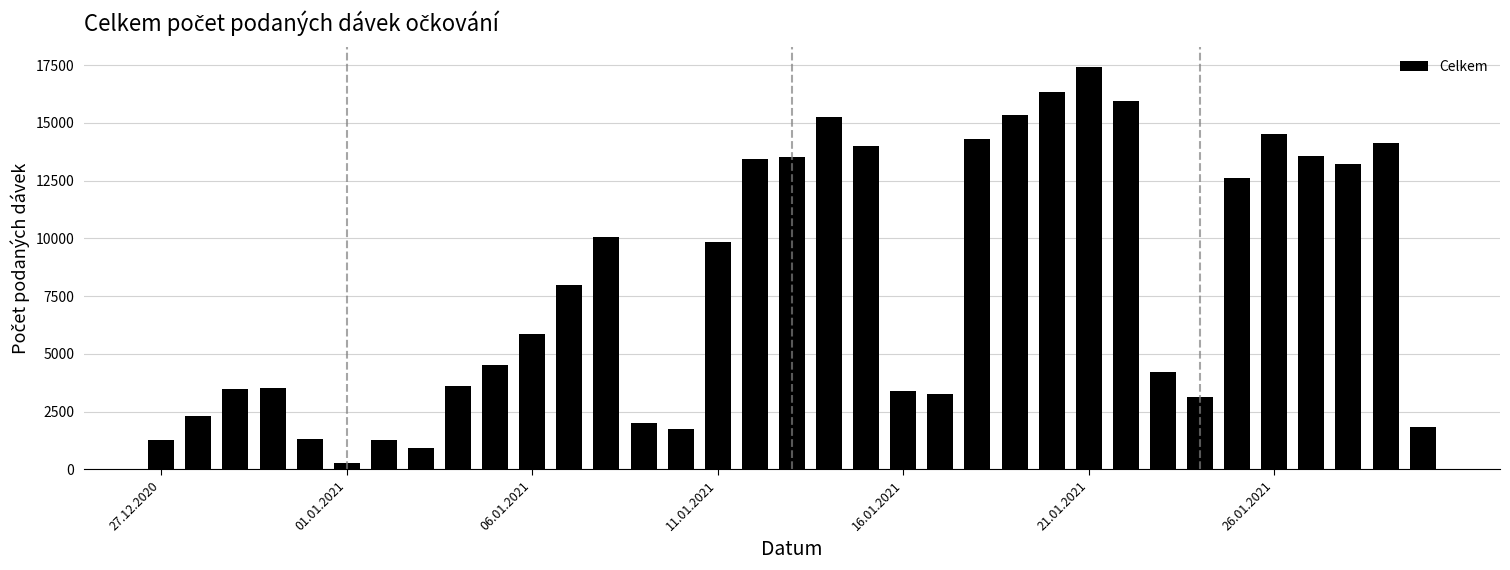

How many bars are there in total?

35